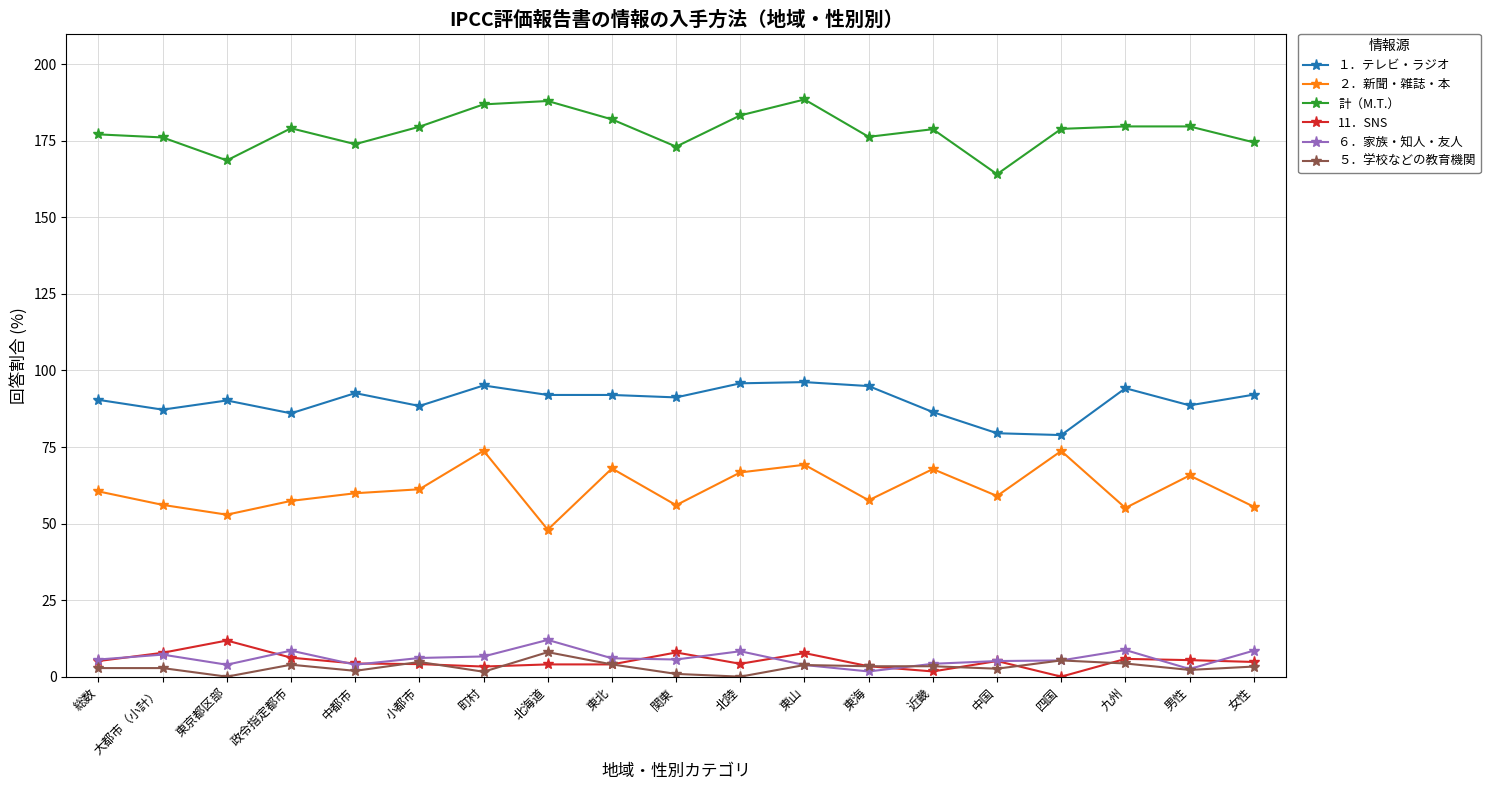

What are all the series names shown in the legend?

１．テレビ・ラジオ, ２．新聞・雑誌・本, 計（M.T.）, 11．SNS, ６．家族・知人・友人, ５．学校などの教育機関